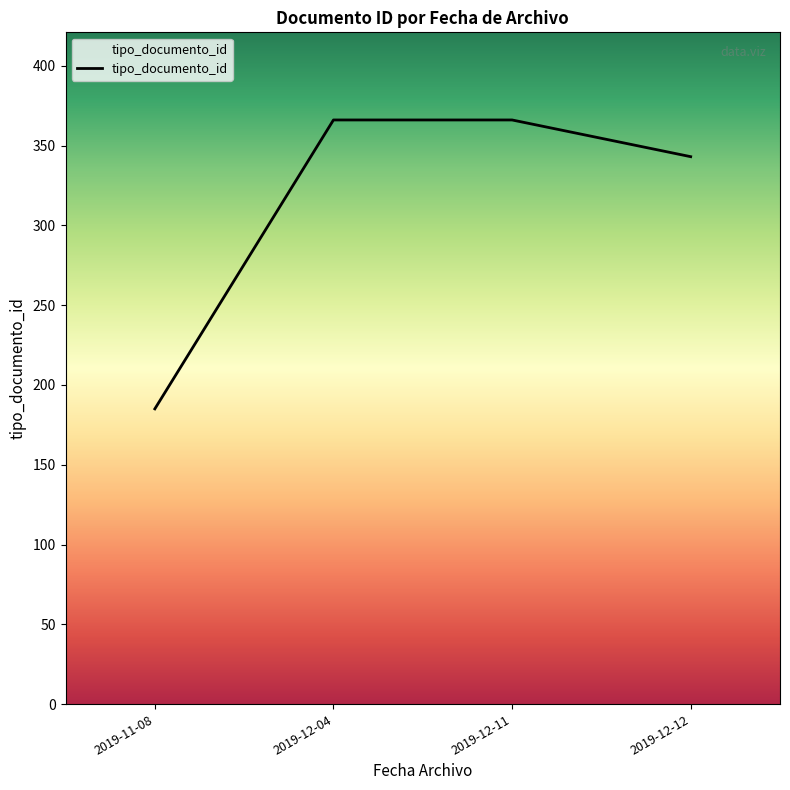

What position from the left is 2019-11-08?

1